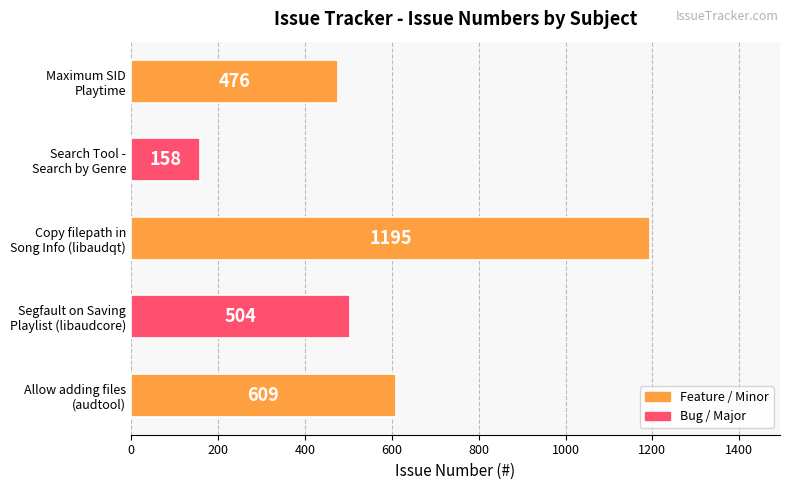

What is the average value?

588